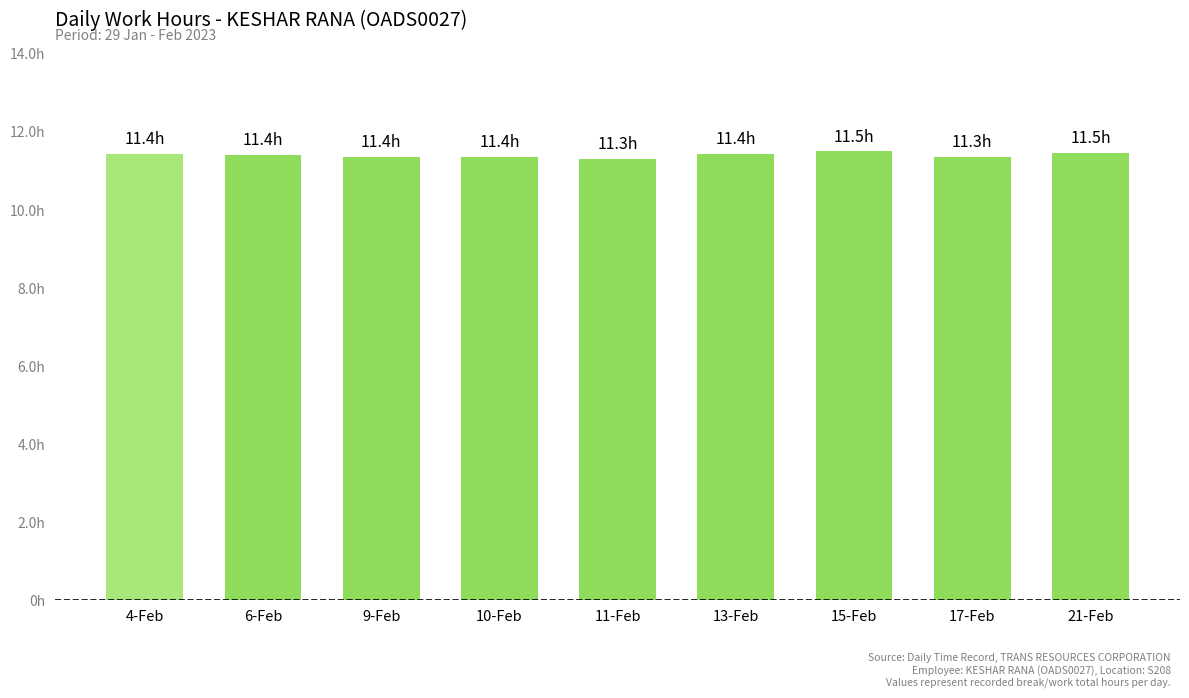

Where is the data nearest to the value 11?

11-Feb